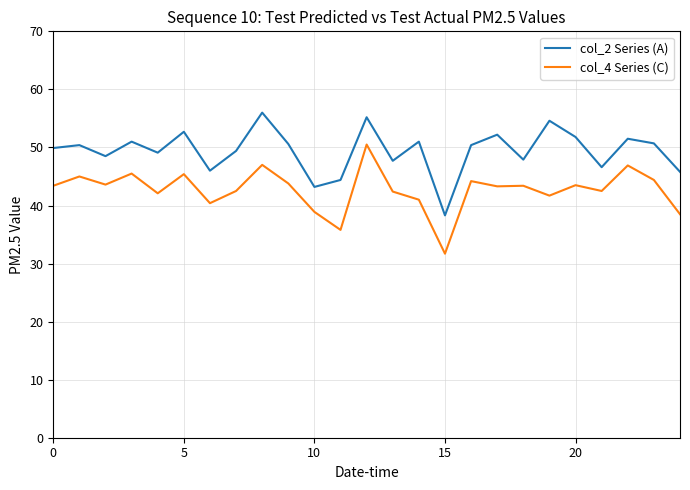

Which series has the largest total across all categories?

col_2 Series (A)